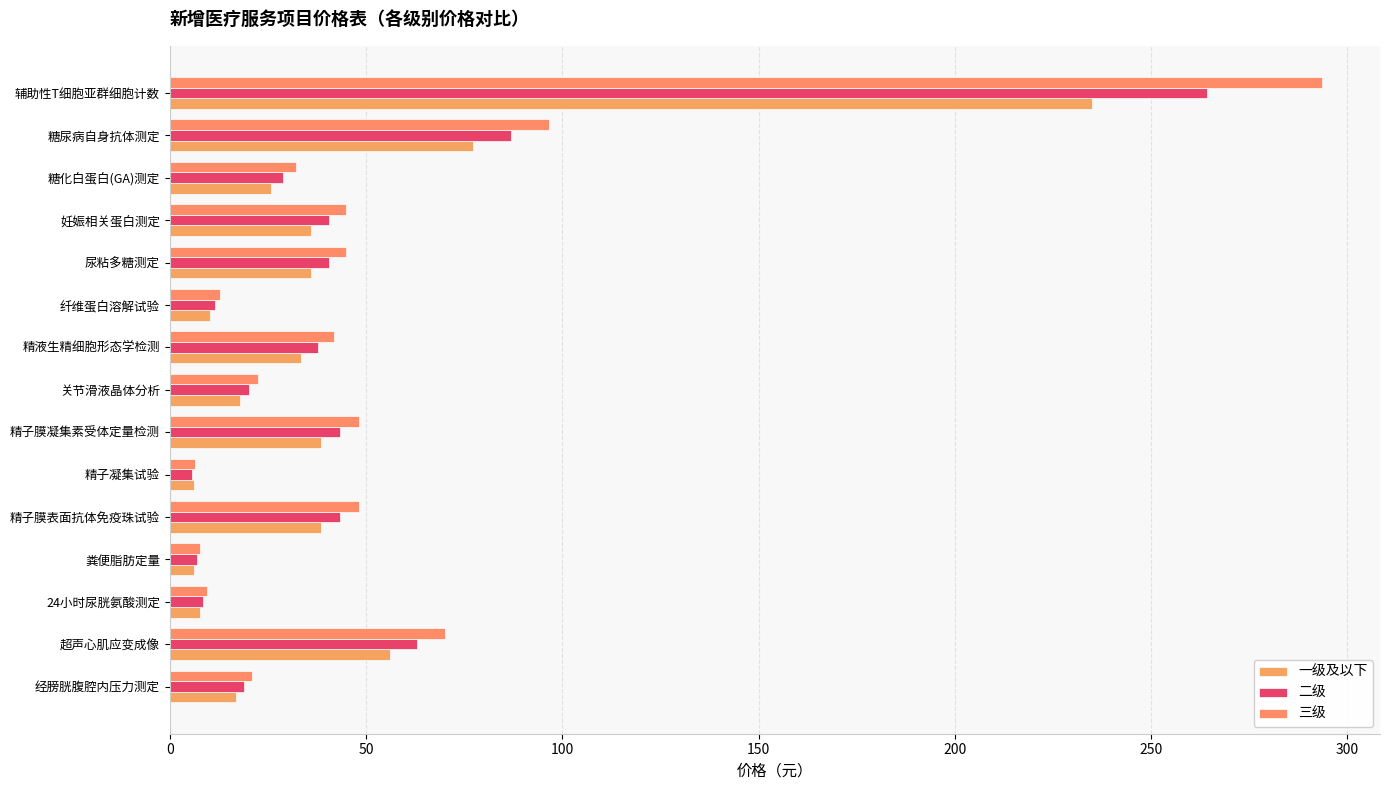

At which label does 一级及以下 reach its peak?

辅助性T细胞亚群细胞计数